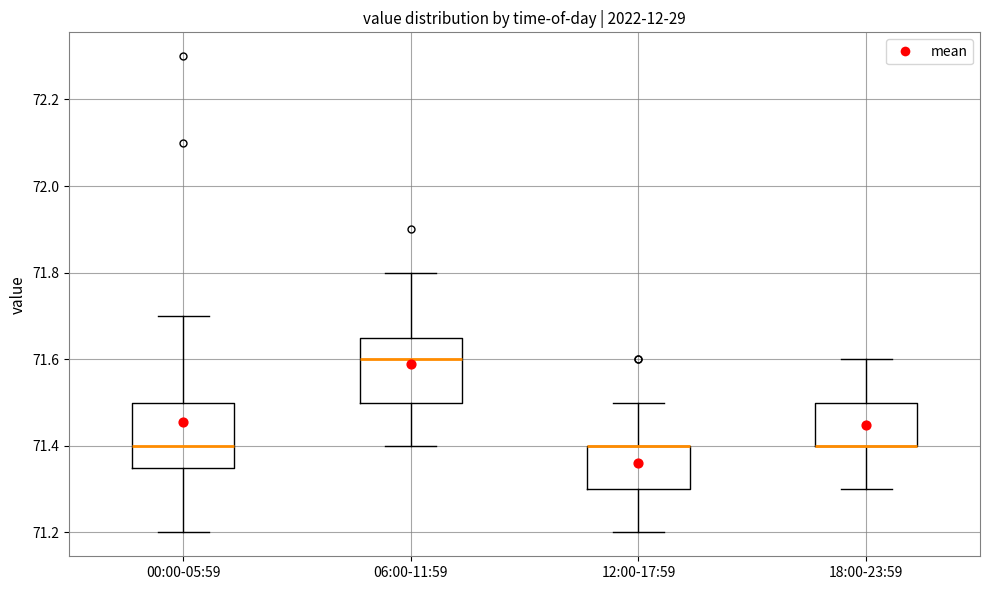

Where is the upper edge of the box for 18:00-23:59 on the y-axis? The values are not printed on the chart, so give them approximately, as read against the axis.

71.50